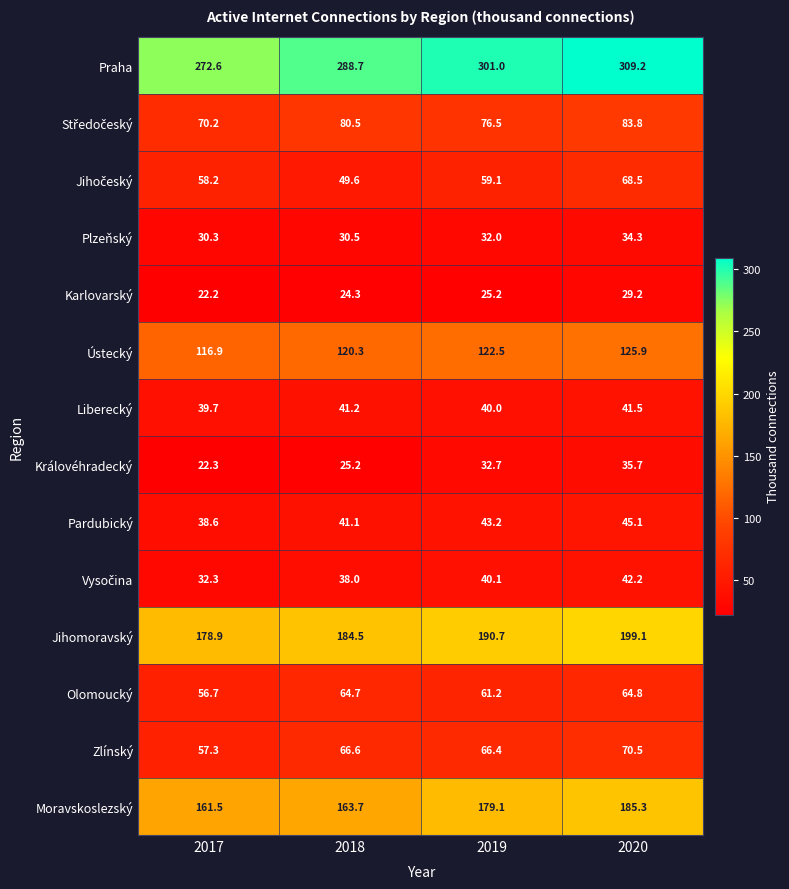

True or false: Plzeňský has a value of 30.5 at 2018.

True